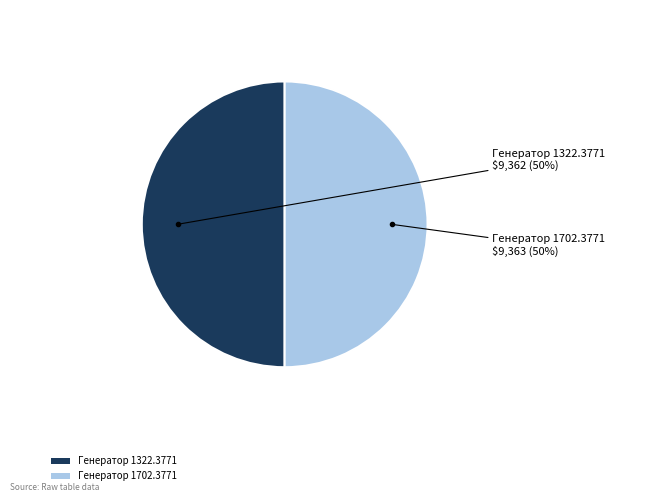

How many slices are in this pie chart?

2